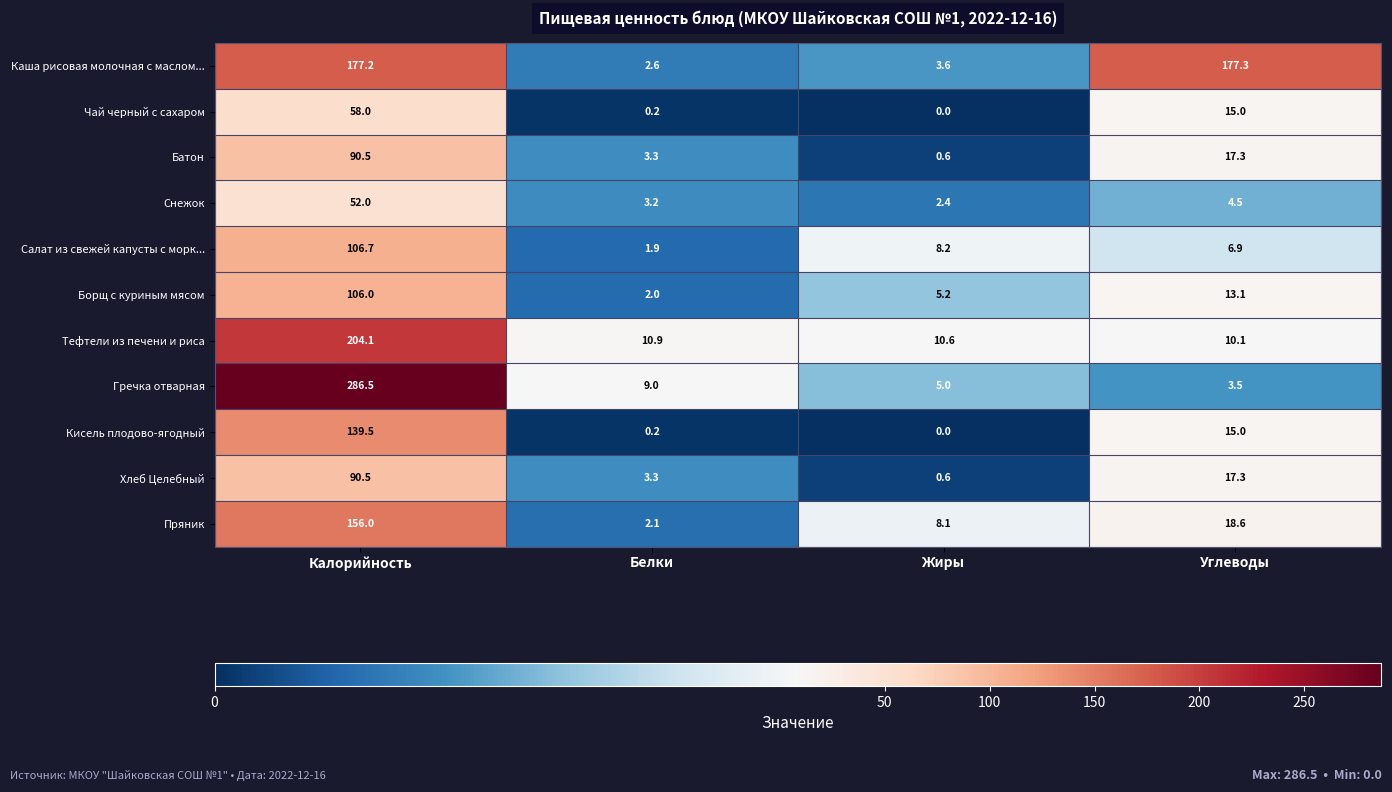

Which series has the widest spread of values?

Гречка отварная